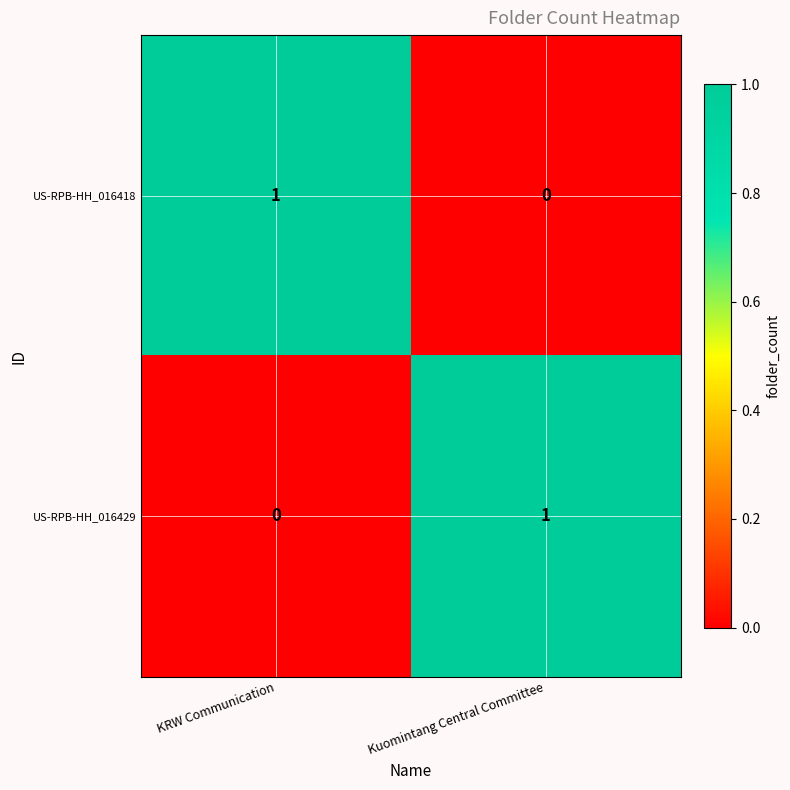

The value of US-RPB-HH_016429 at KRW Communication is 1. True or false?

False